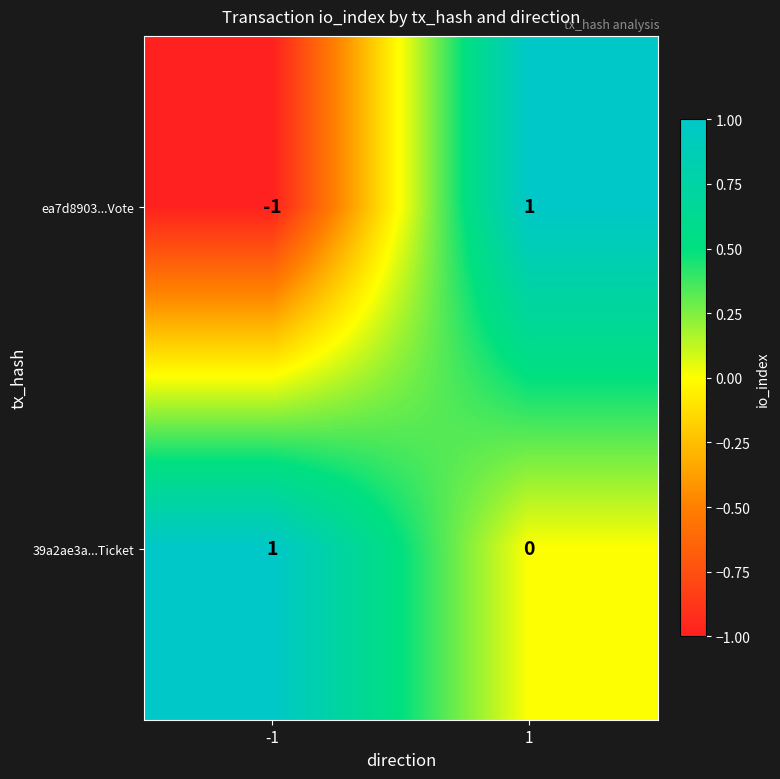

Reading left to right, extract all data points from this chart.

ea7d8903...Vote: -1=-1	1=1
39a2ae3a...Ticket: -1=1	1=0